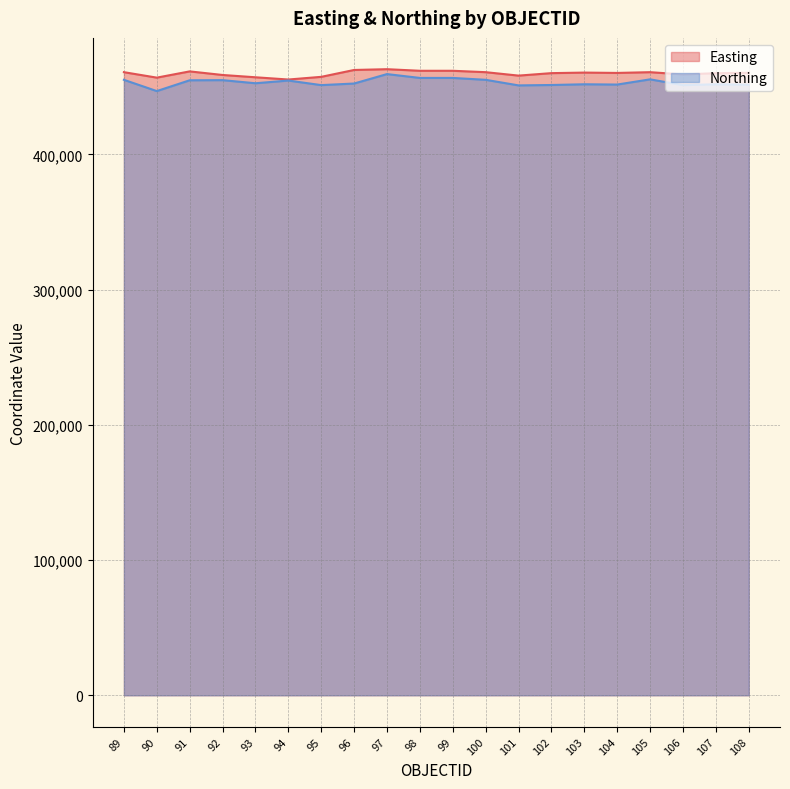

Rank the categories by Easting value from lowest to highest.

94, 90, 93, 95, 101, 92, 106, 107, 102, 104, 108, 103, 89, 100, 105, 91, 98, 99, 96, 97